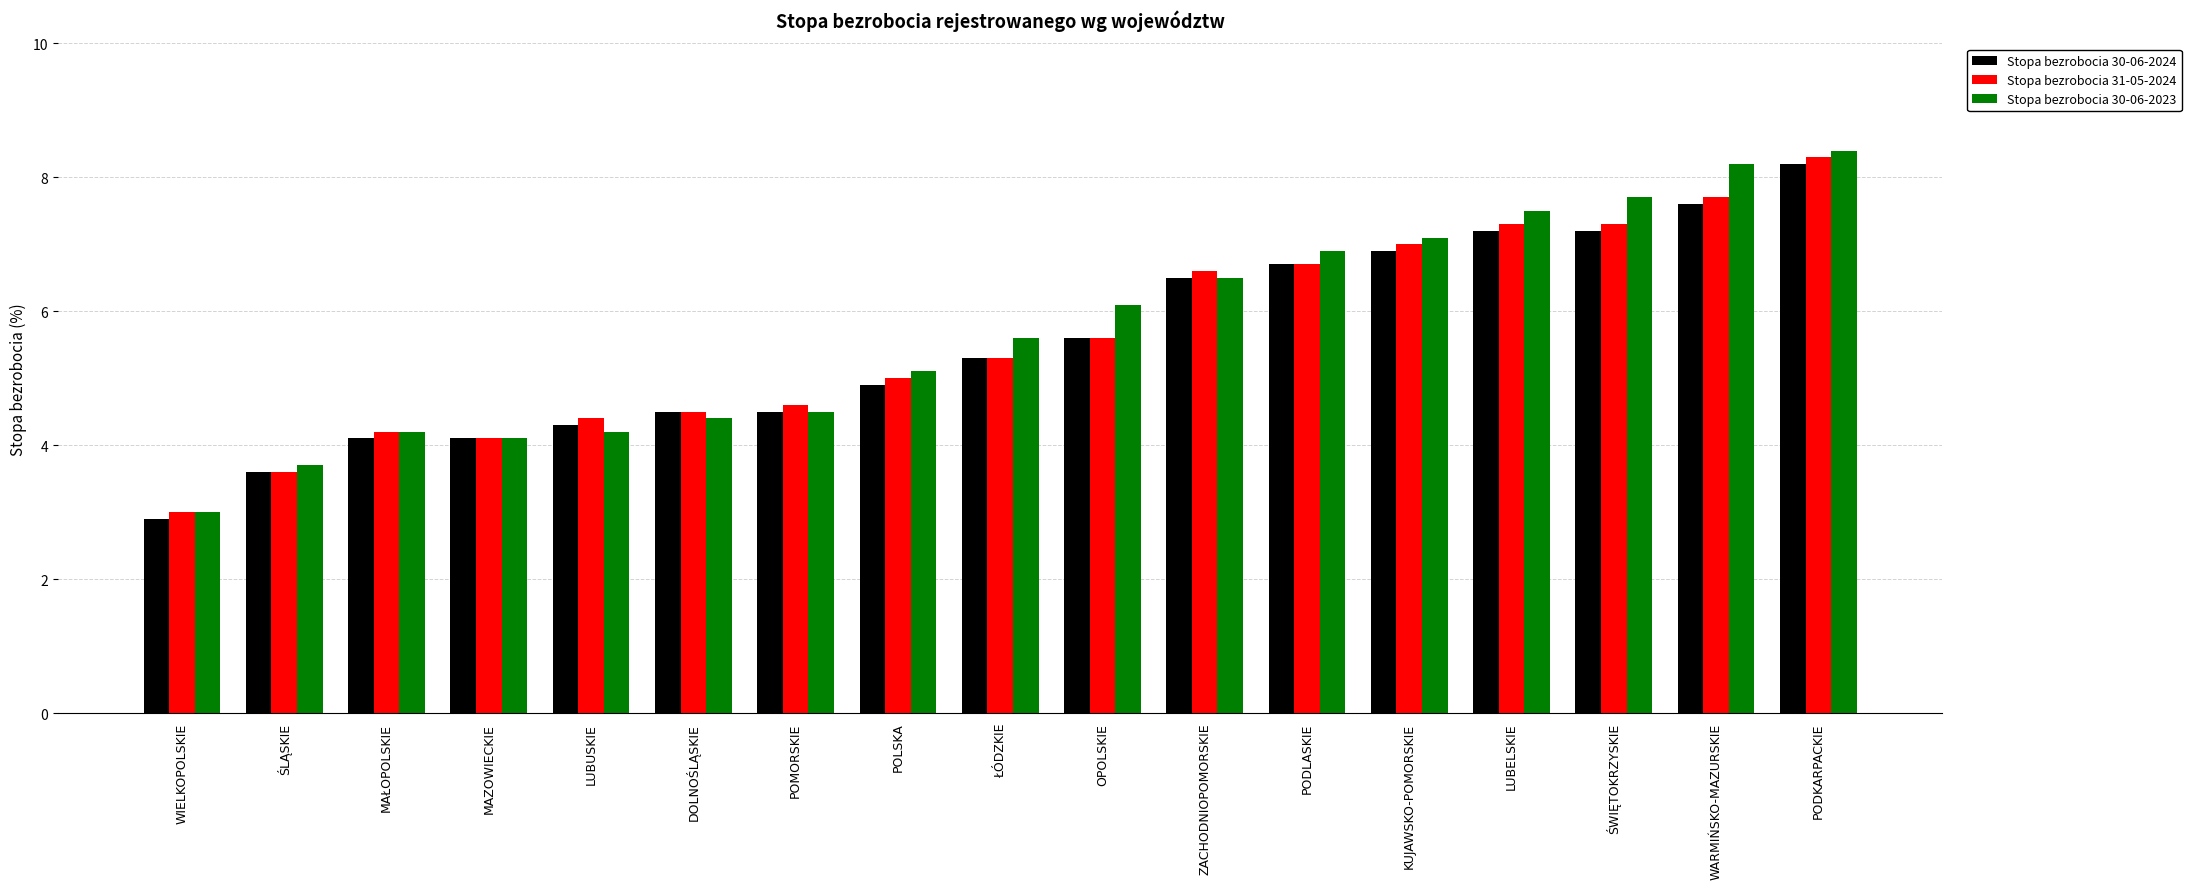

What is the greatest value displayed?

8.4